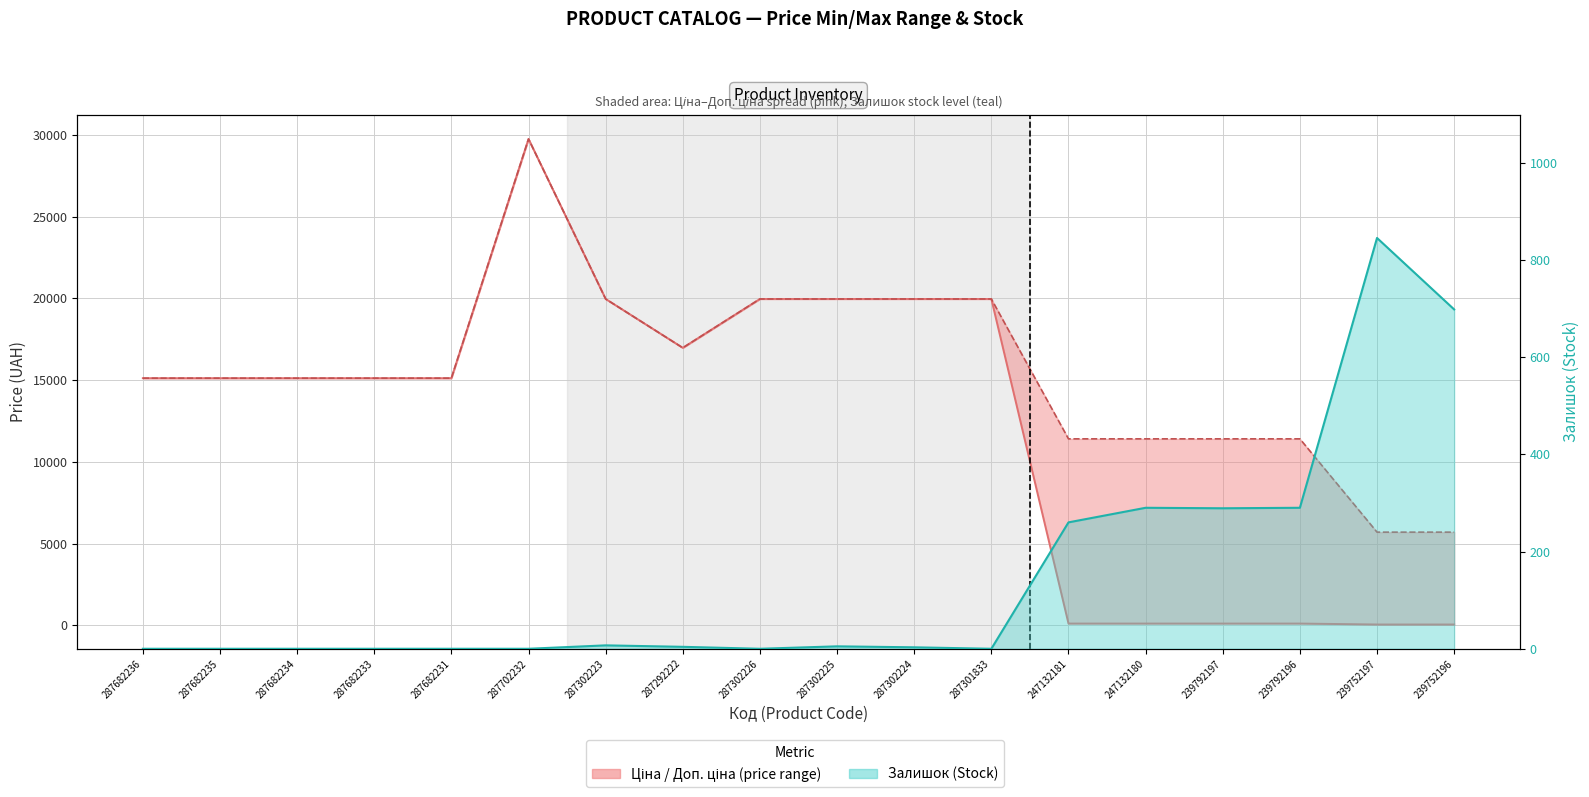

What is the average value of the Доп. ціна (upper bound) series?

15510.8